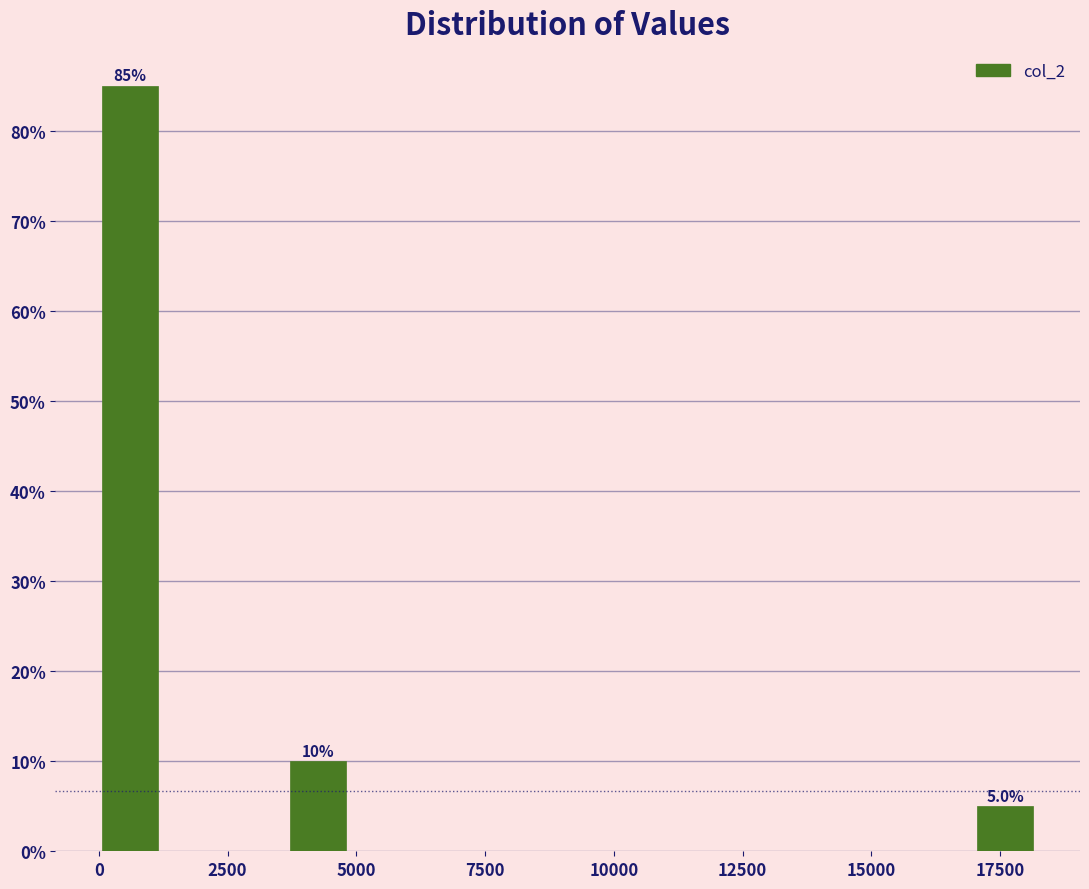

Read against the x-axis, roughly where is the centre of the tallest bar?

500